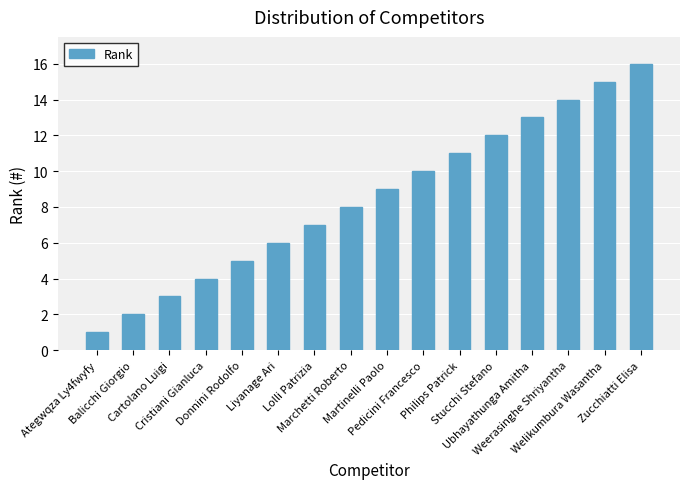

What is the difference between the values at Stucchi Stefano and Pedicini Francesco?

2